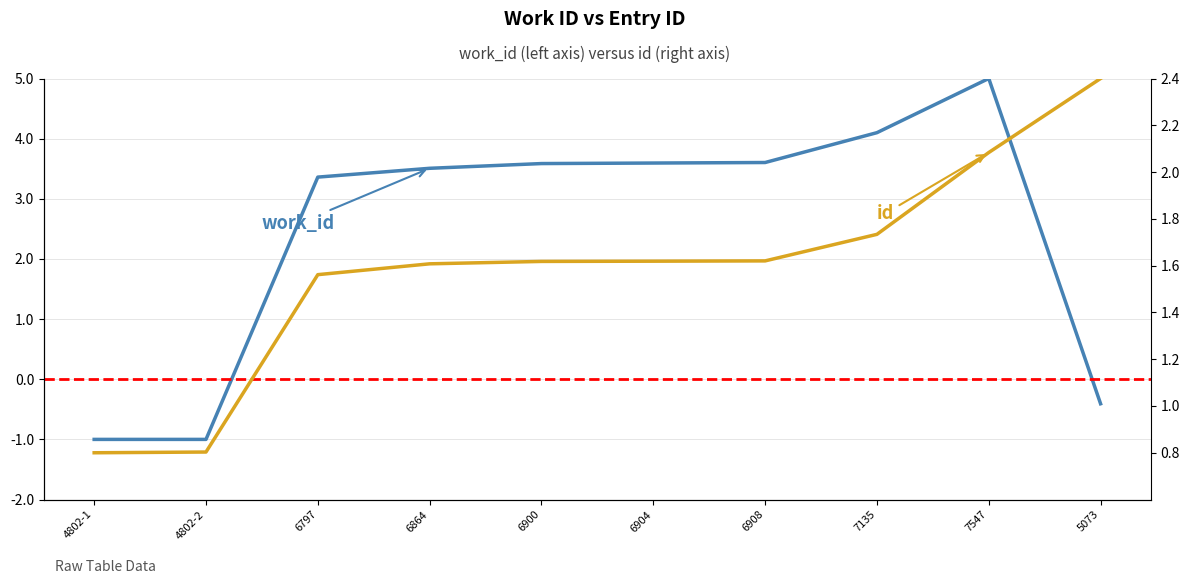

How many lines are shown in the chart?

2